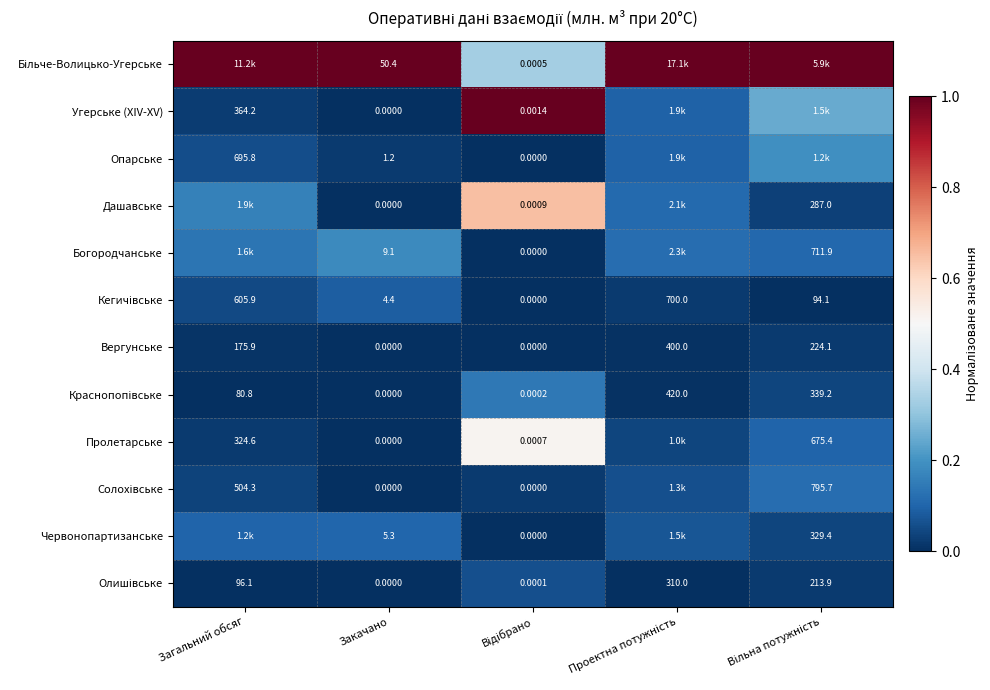

Where is Вергунське nearest to the value 200?

Загальний обсяг